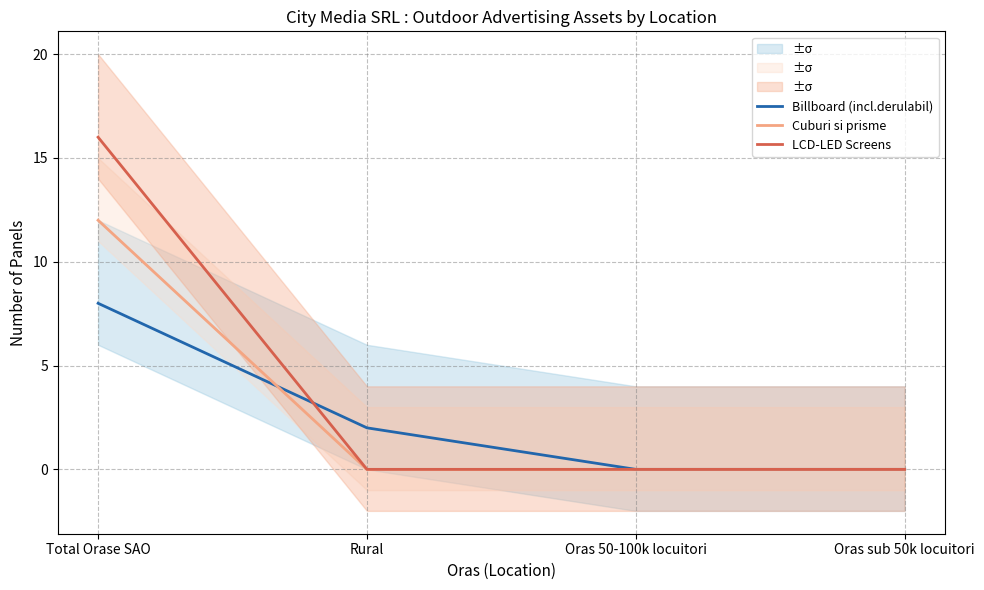

At which category is the sum across all series the highest?

Total Orase SAO